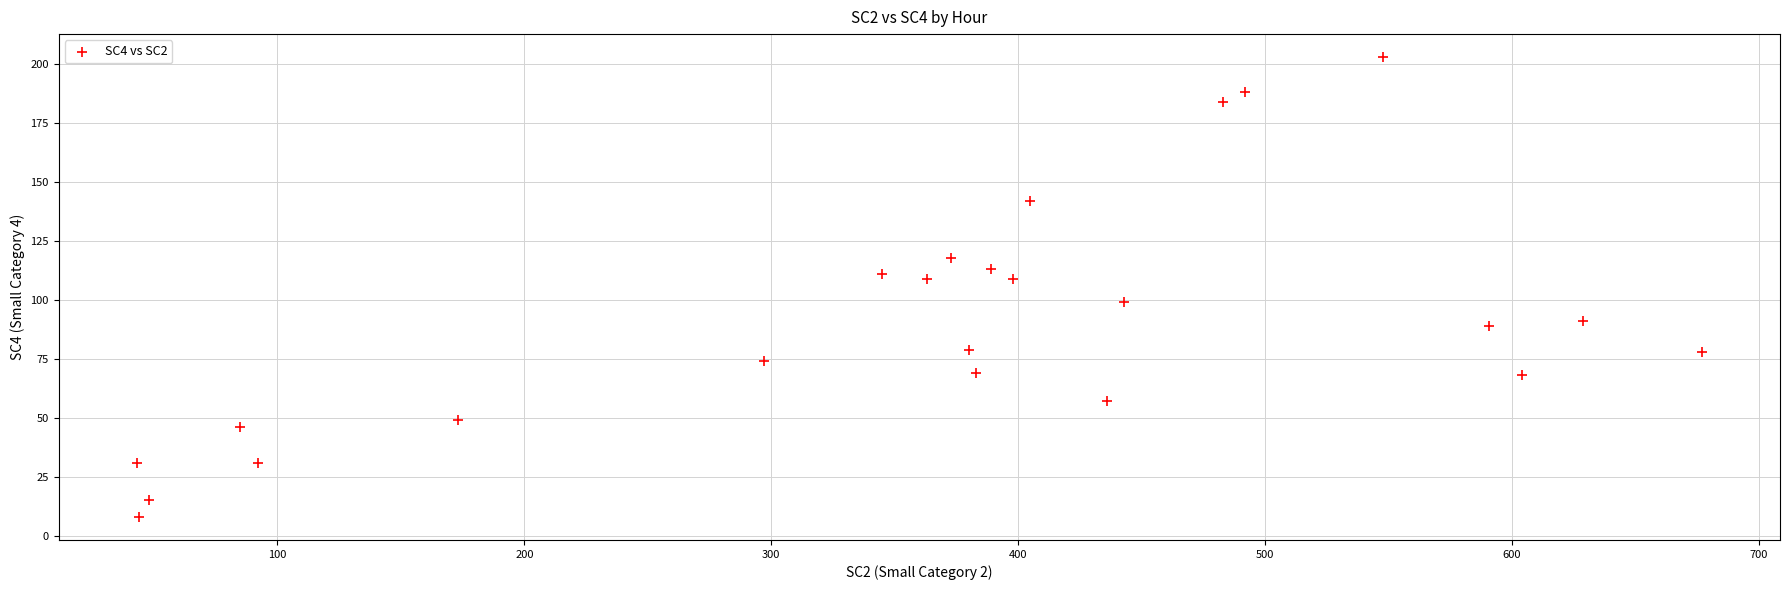

What is the range of Y values (max minus min)?

195